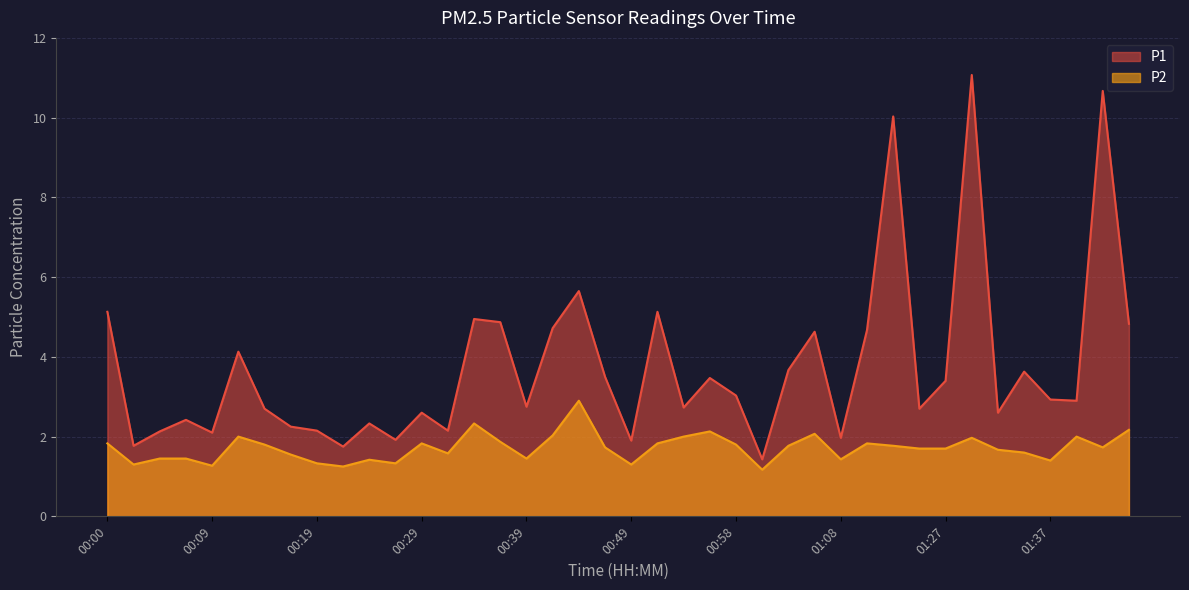

At which label is P2 closest to 2?

00:12